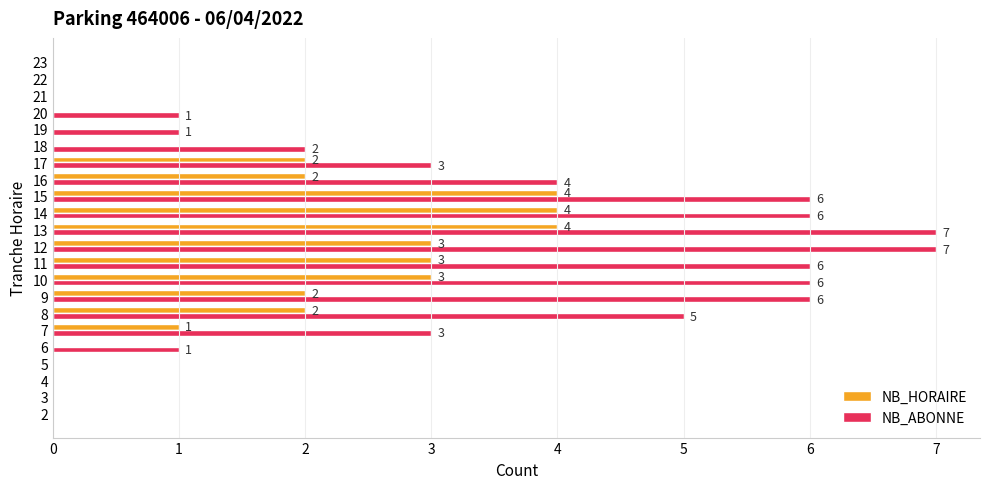

Which series has the largest total across all categories?

NB_ABONNE